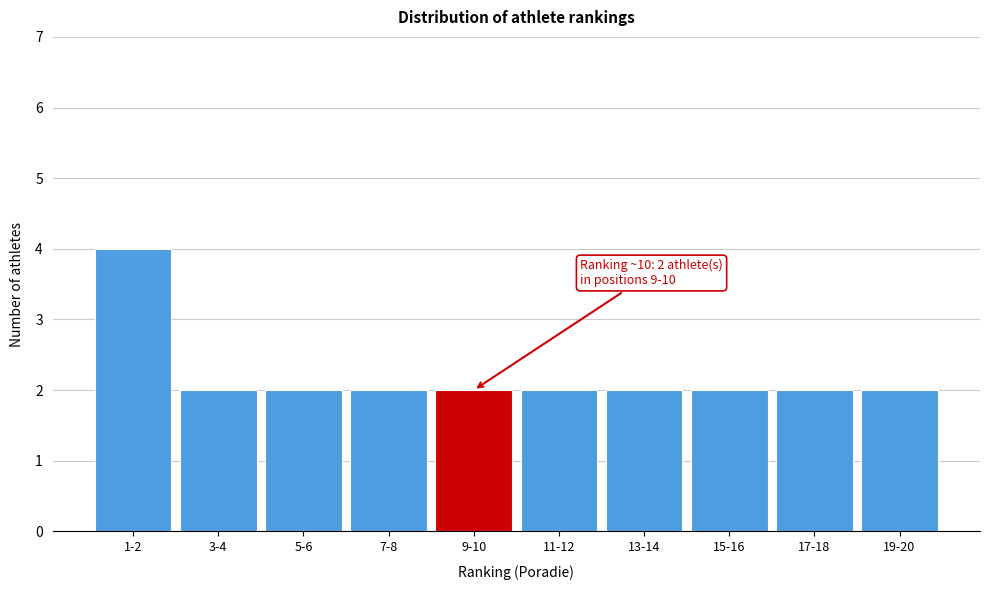

Reading left to right, list all the values displayed in this chart.

1-2=4	3-4=2	5-6=2	7-8=2	9-10=2	11-12=2	13-14=2	15-16=2	17-18=2	19-20=2